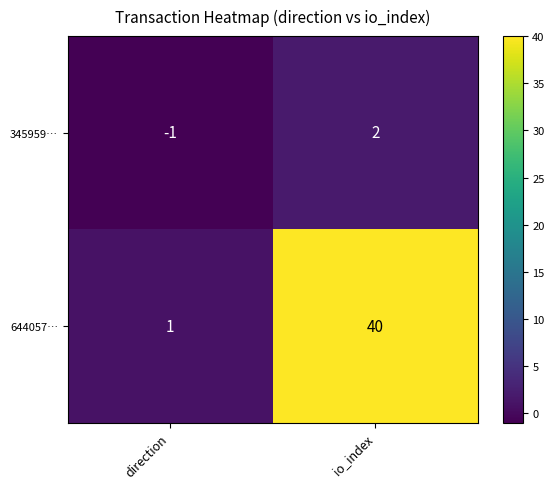

Rank the series by their maximum value, from highest to lowest.

644057…, 345959…